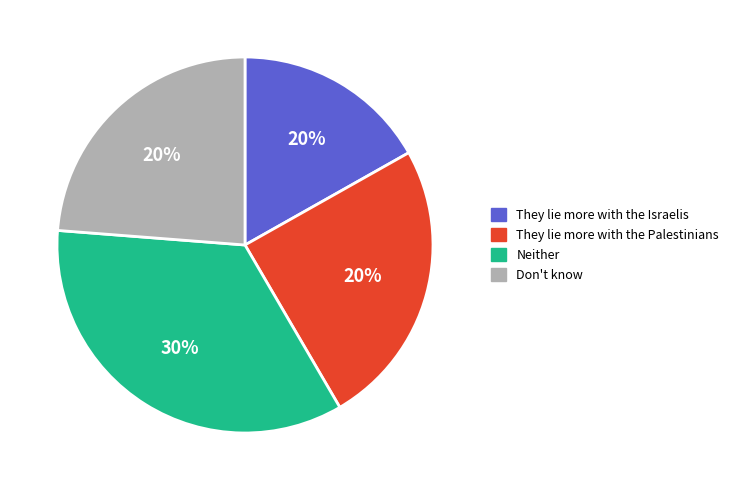

How many segments does this pie chart have?

4